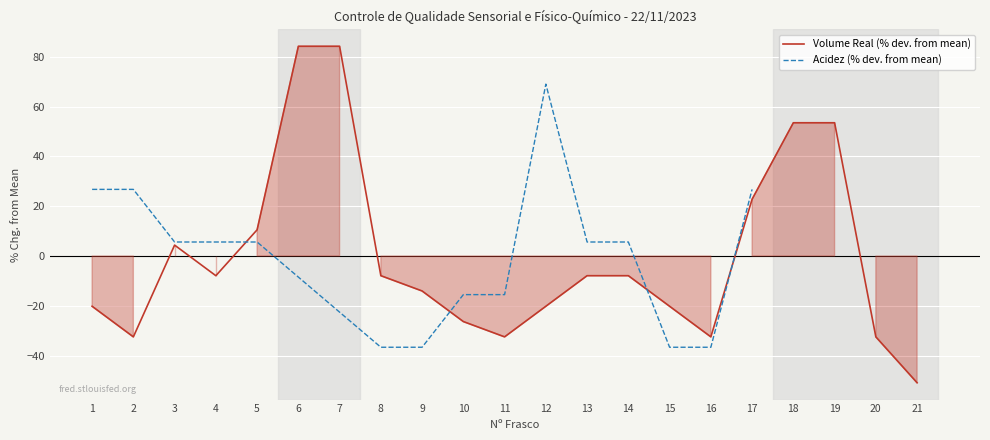

How many points are lower than both their immediate neighbors (excluding endpoints)?

4